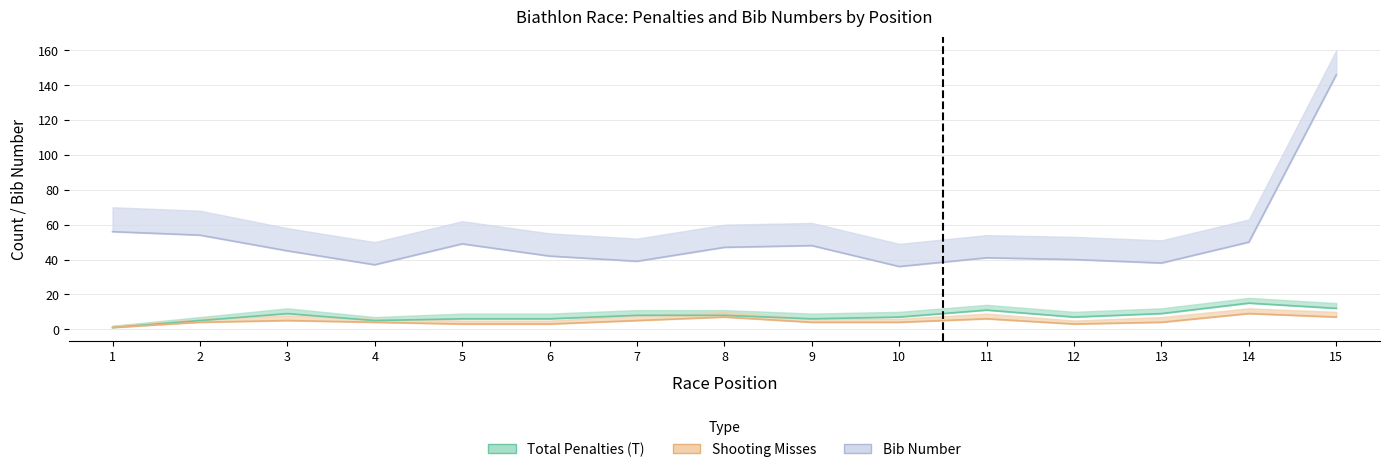

What is the average value of the Total Penalties (T) series?

8